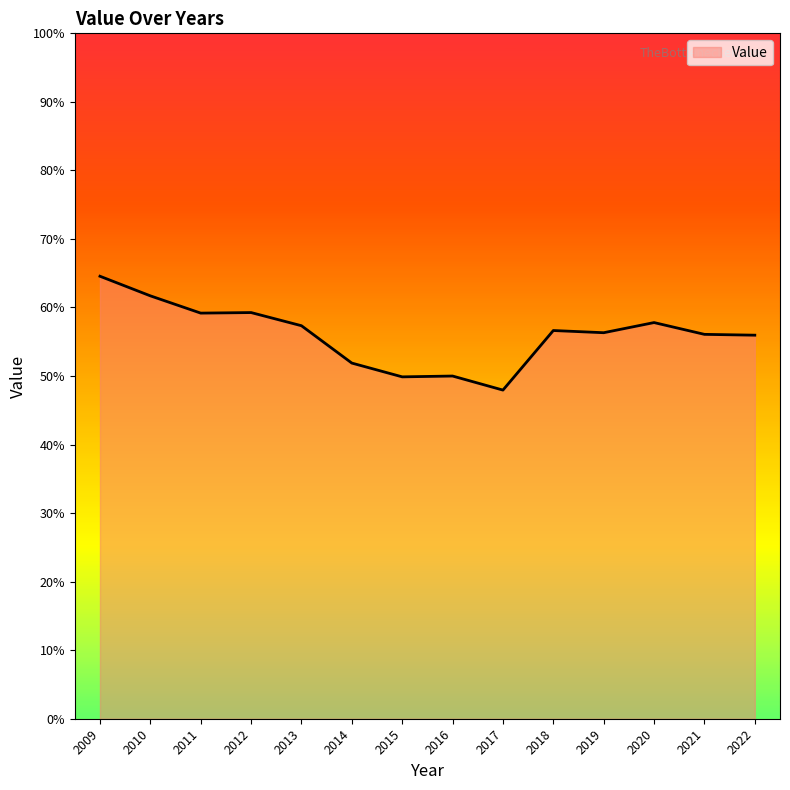

True or false: the data shows 48.0 at 2017.

True